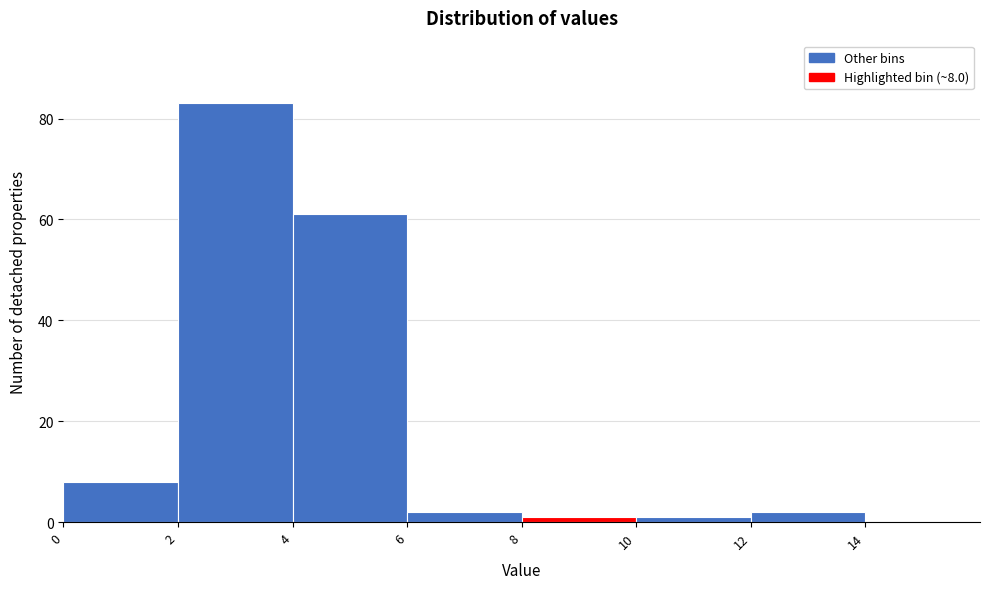

Over which range of the x-axis is the bar tallest?

2 to 4